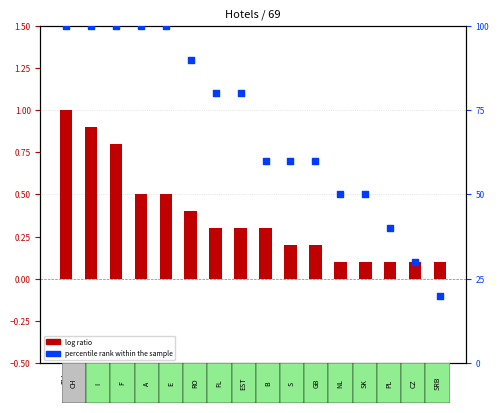

Is the value of log ratio at FL greater than the value of percentile rank within the sample at CH?

No